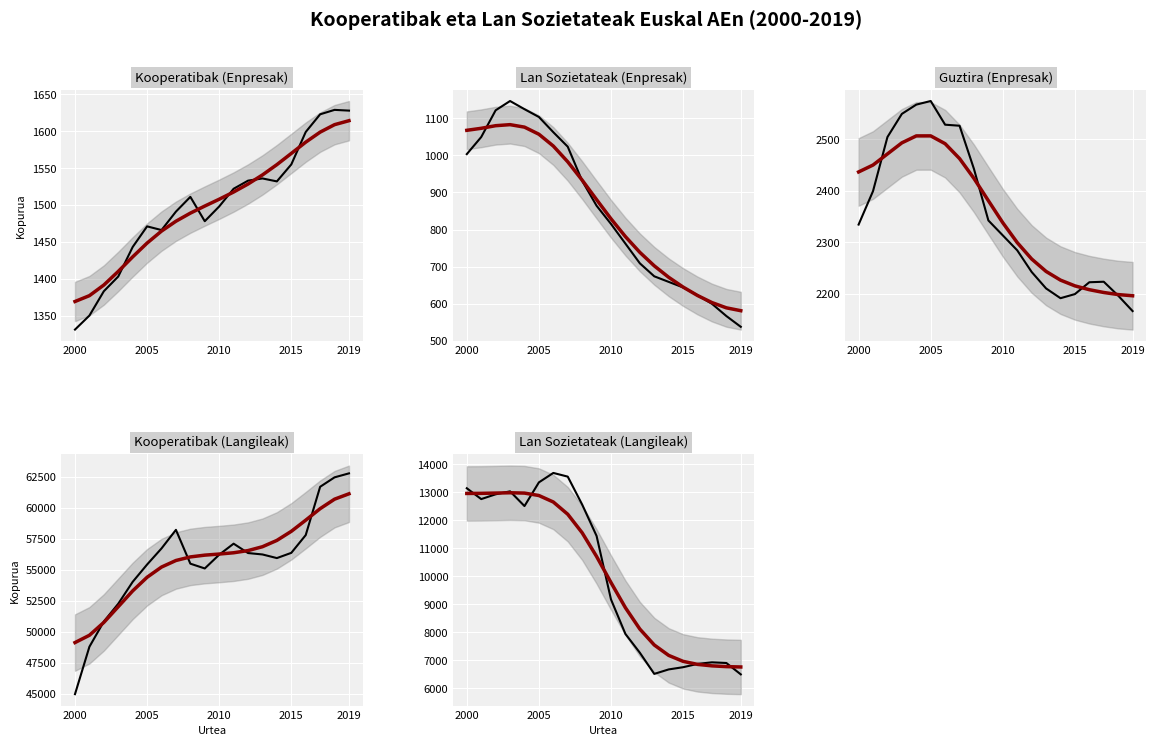

How many lines are shown in the chart?

5